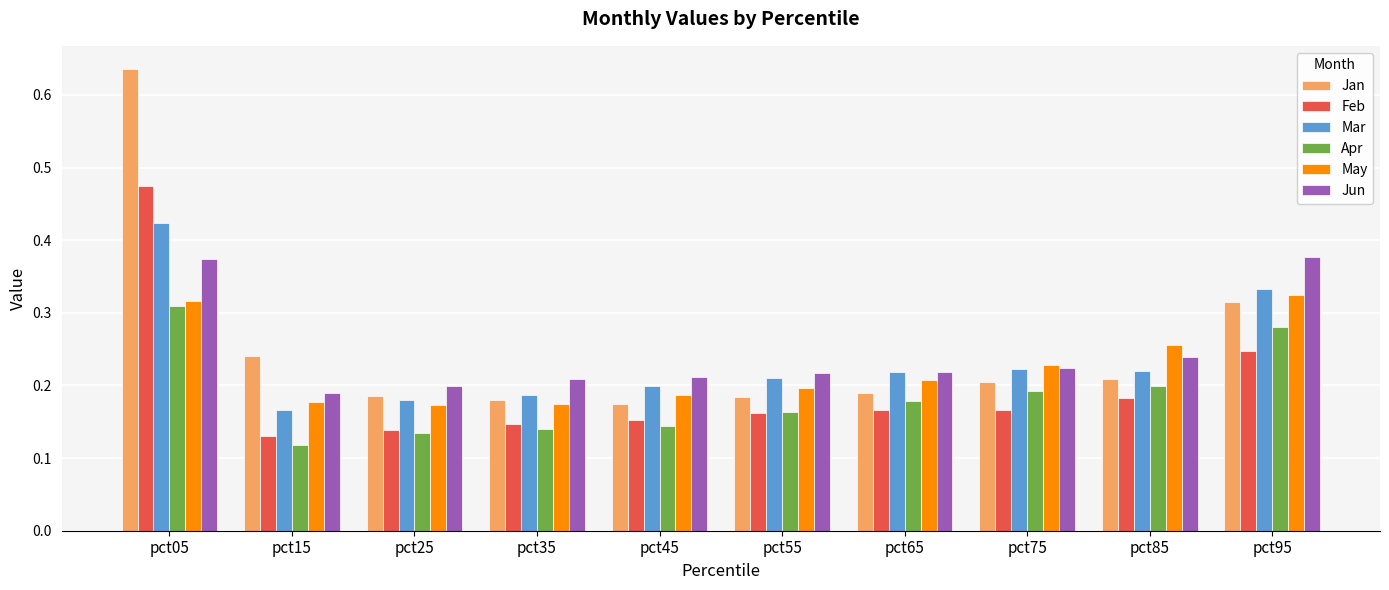

Rank the series at pct45 from highest to lowest value.

Jun, Mar, May, Jan, Feb, Apr